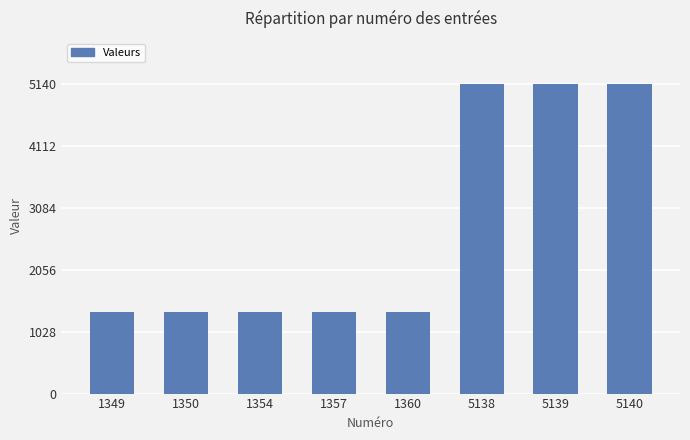

Does the chart contain any negative values?

No